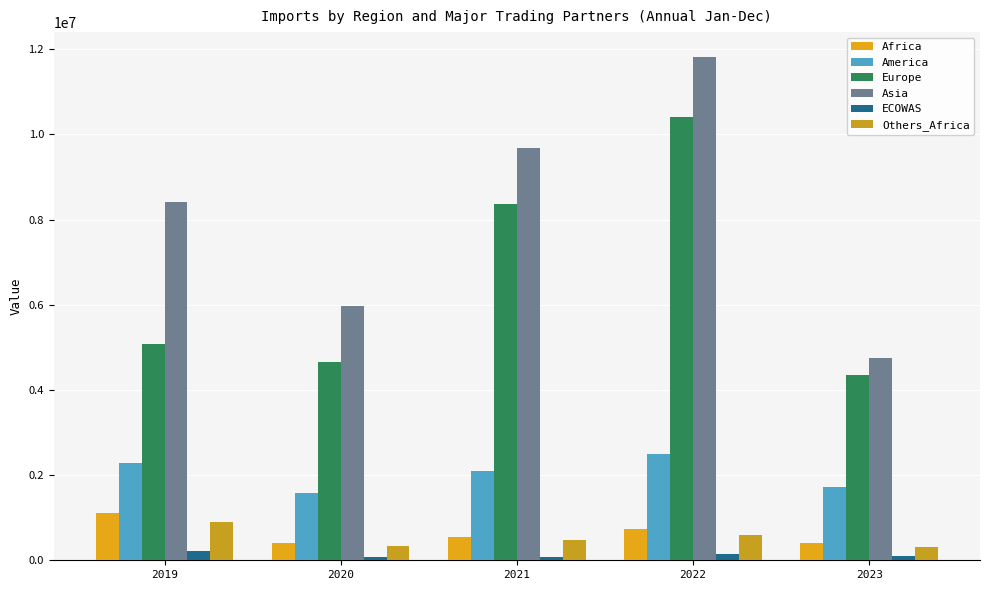

Where does the Europe series first go above 5080860?

2019